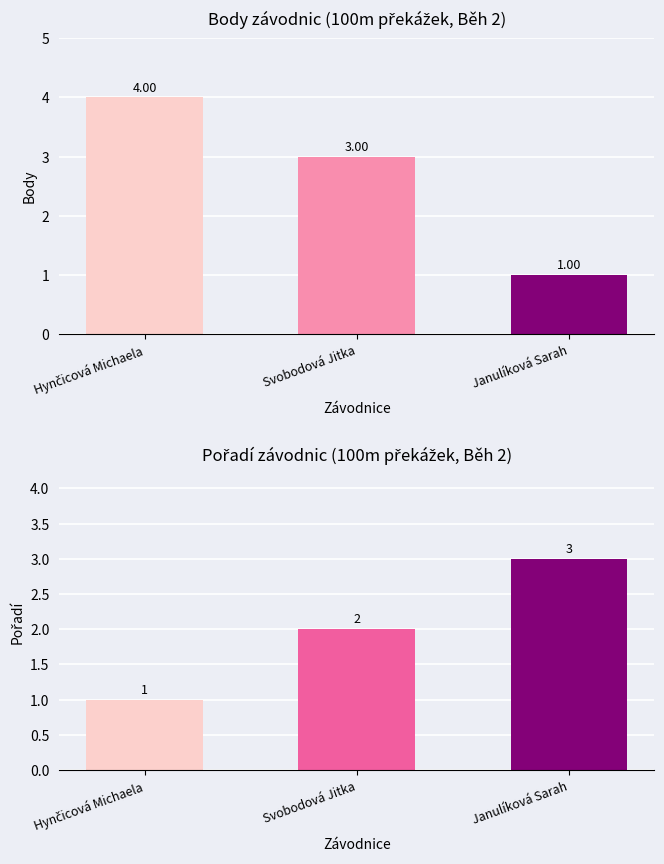

Reading left to right, transcribe all the data shown in this chart.

Body: 4	3	1
Pořadí: 1	2	3